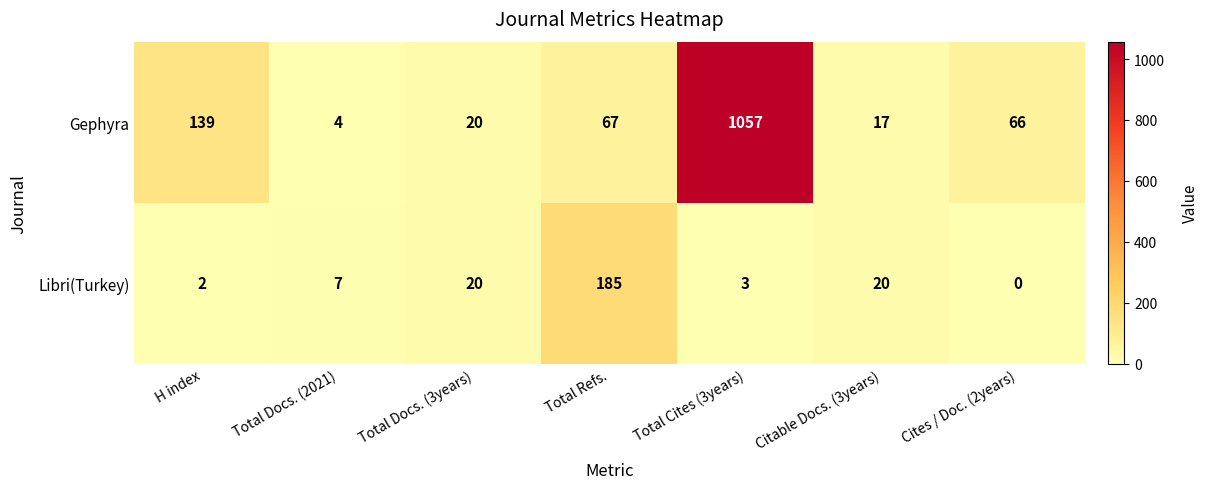

List the series in order of their overall mean, highest first.

Gephyra, Libri(Turkey)